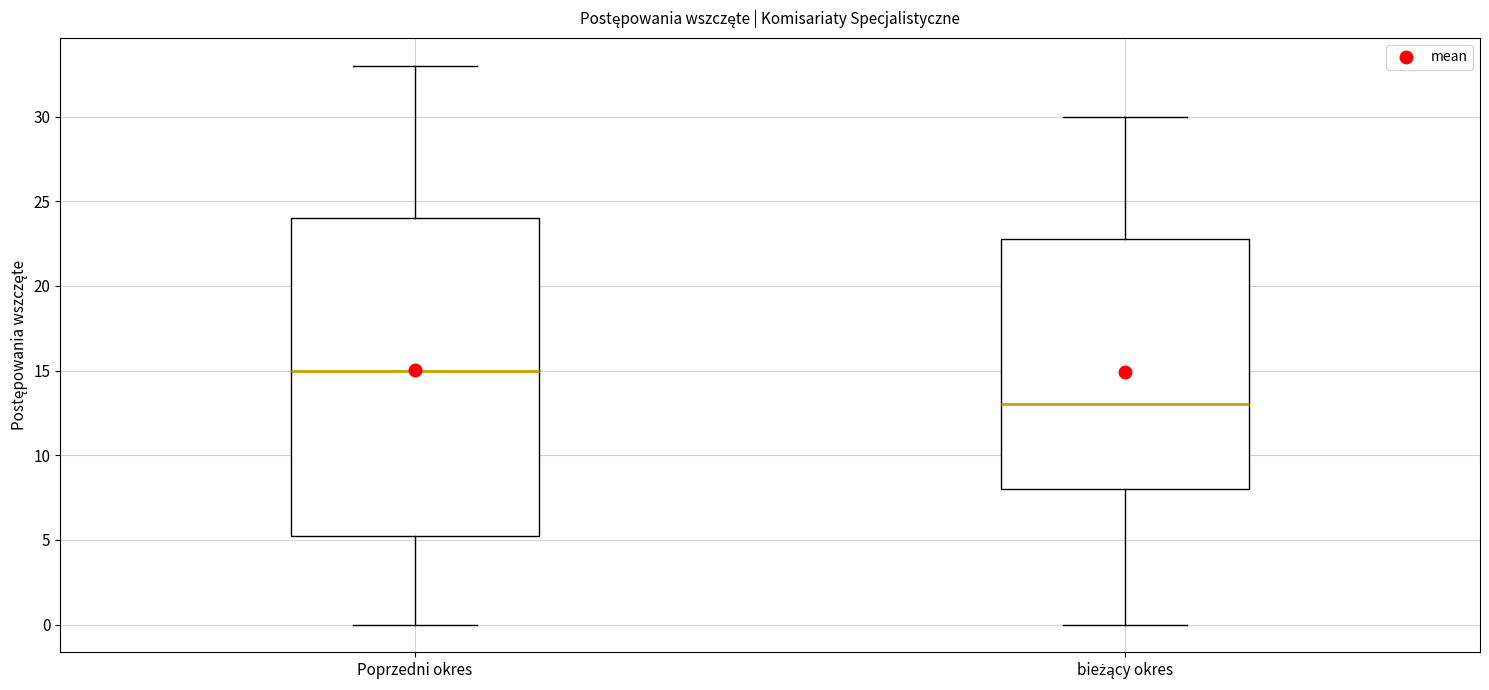

Reading left to right, read every box against the y-axis: the position of its median line, the range the box covers, and the ends of its whiskers. The values are not printed on the chart, so give them approximately, as read against the axis.

Poprzedni okres: median 15.0, box 5.5 to 24.0, whiskers 0.0 to 33.0
bieżący okres: median 13.0, box 8.0 to 23.0, whiskers 0.0 to 30.0